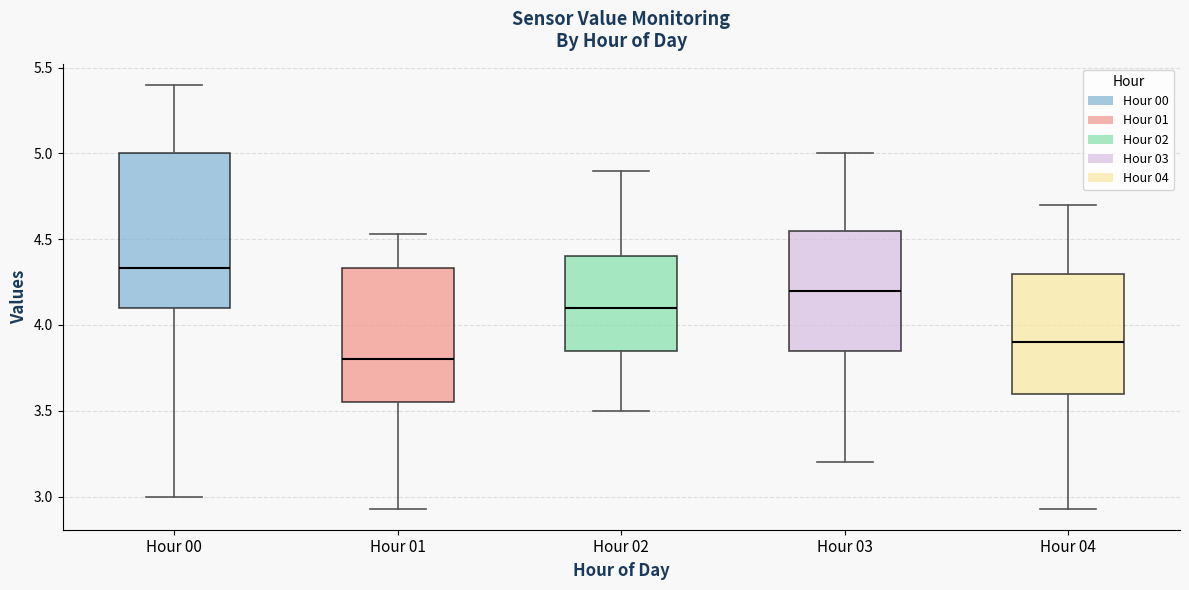

Reading left to right, read every box against the y-axis: the position of its median line, the range the box covers, and the ends of its whiskers. The values are not printed on the chart, so give them approximately, as read against the axis.

Hour 00: median 4.35, box 4.10 to 5.00, whiskers 3.00 to 5.40
Hour 01: median 3.80, box 3.55 to 4.35, whiskers 2.95 to 4.55
Hour 02: median 4.10, box 3.85 to 4.40, whiskers 3.50 to 4.90
Hour 03: median 4.20, box 3.85 to 4.55, whiskers 3.20 to 5.00
Hour 04: median 3.90, box 3.60 to 4.30, whiskers 2.95 to 4.70